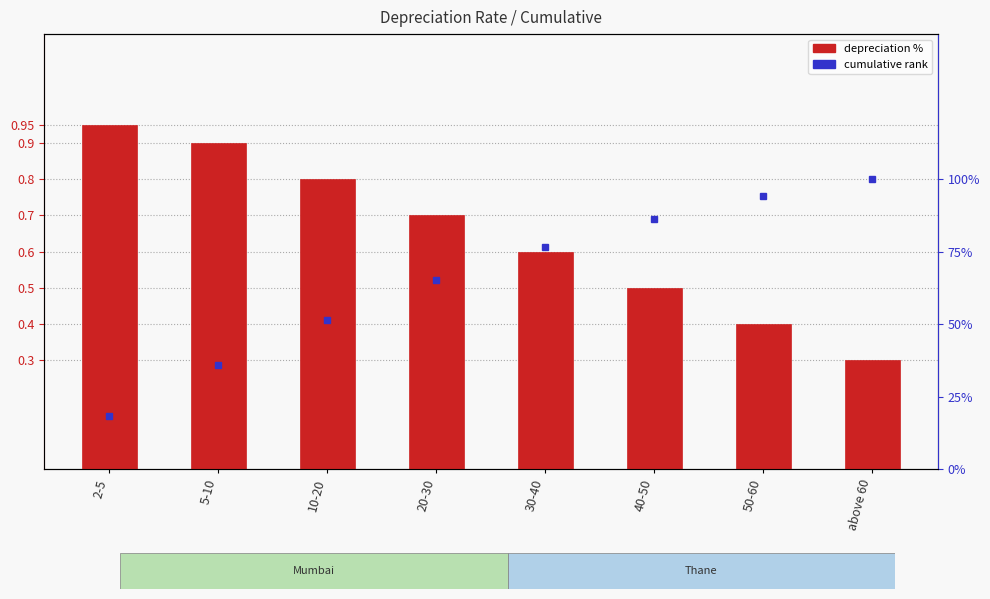

What is the value of the depreciation % bar at the 6th from the left?

0.5